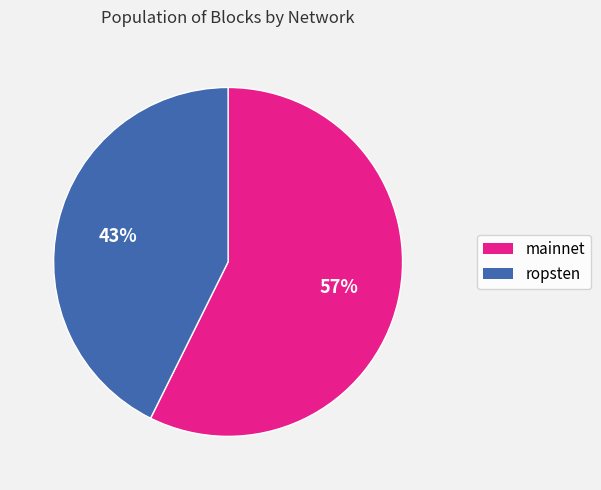

To the nearest percent, what is the average slice percentage?

50%